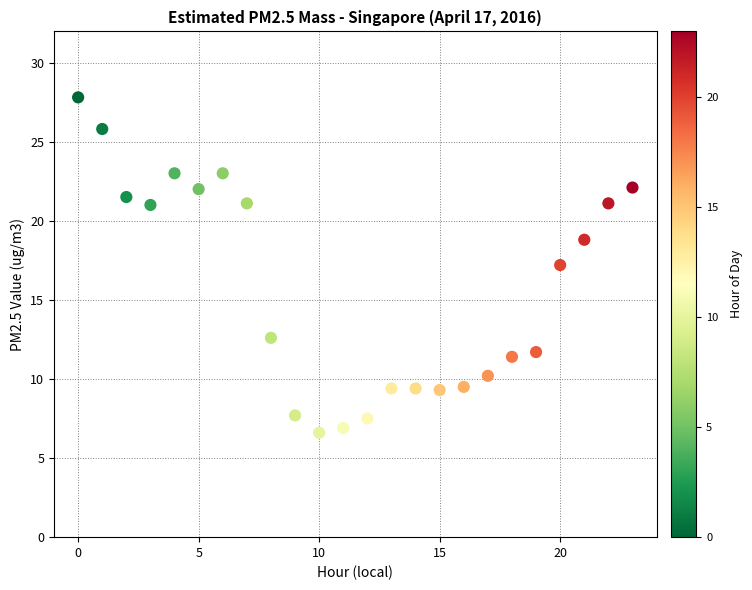

What is the range of Y values (max minus min)?

21.2